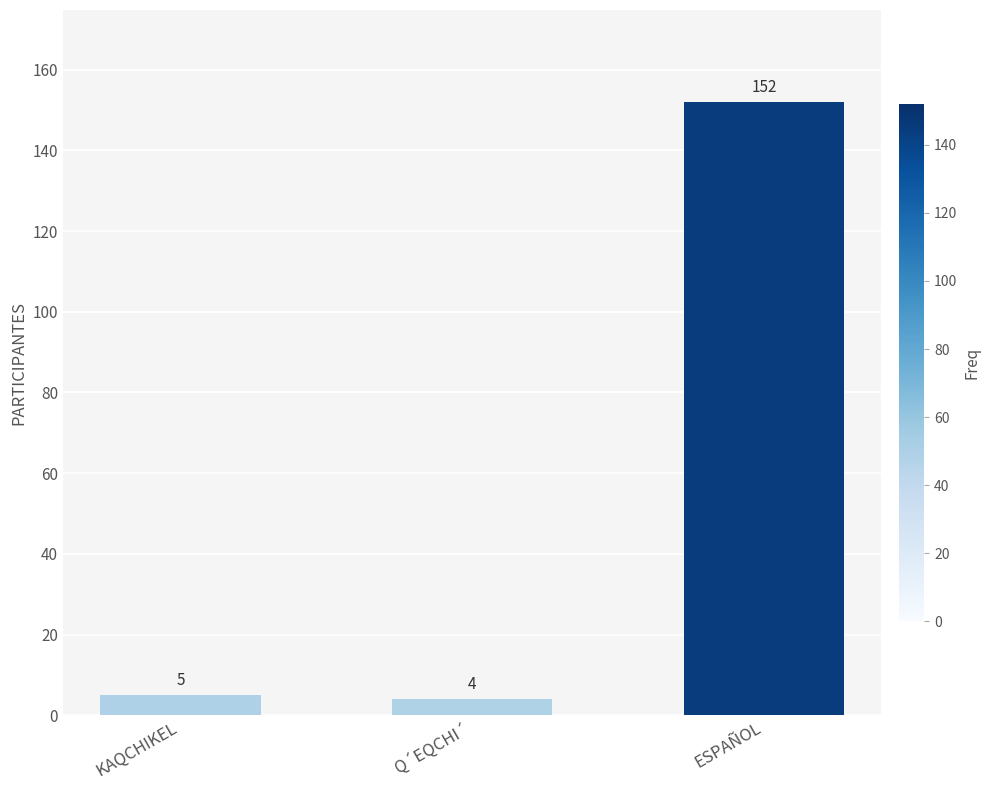

Which has a higher value, Q´EQCHI´ or ESPAÑOL?

ESPAÑOL